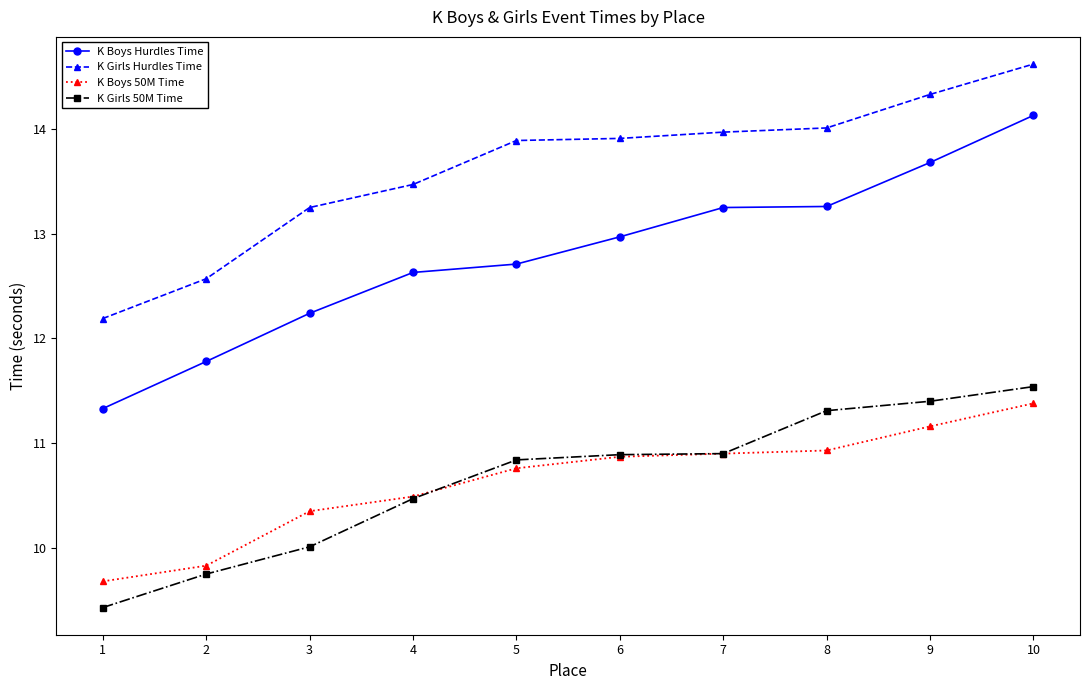

At how many categories does at least one series exceed 13?

8